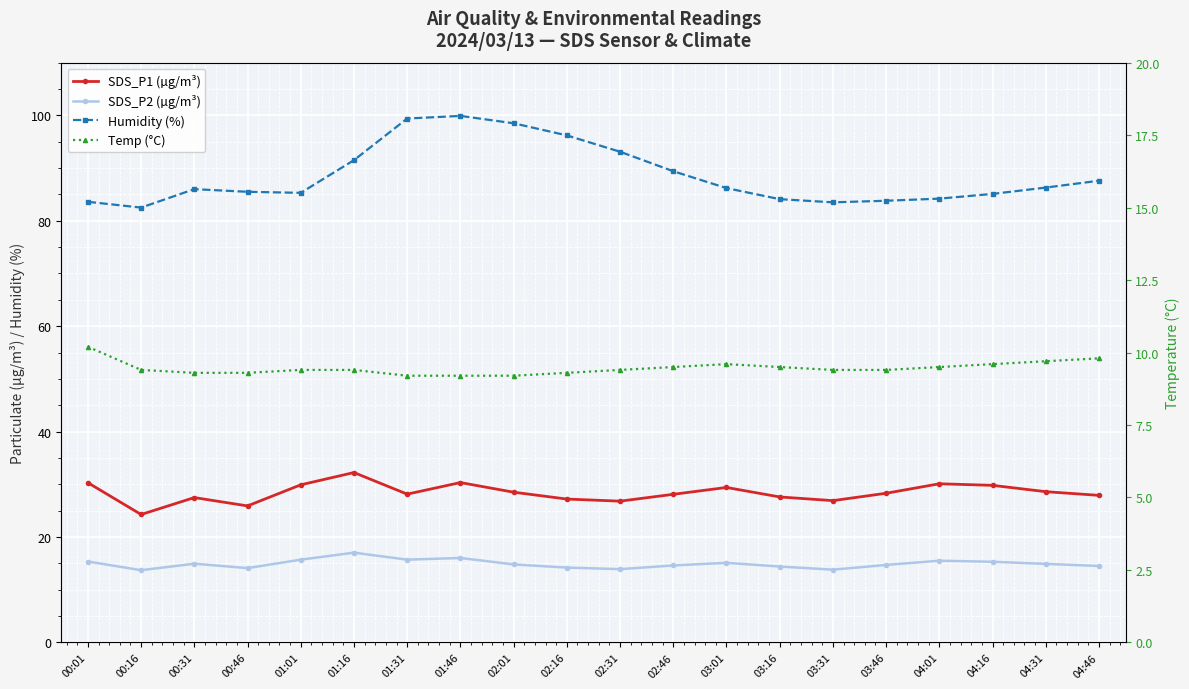

At which label does SDS_P1 (µg/m³) first exceed 28?

00:01